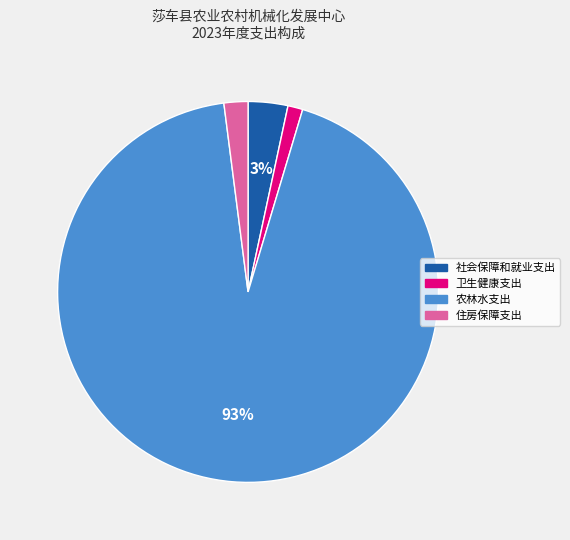

Is the sum of 卫生健康支出 and 社会保障和就业支出 greater than half?

No